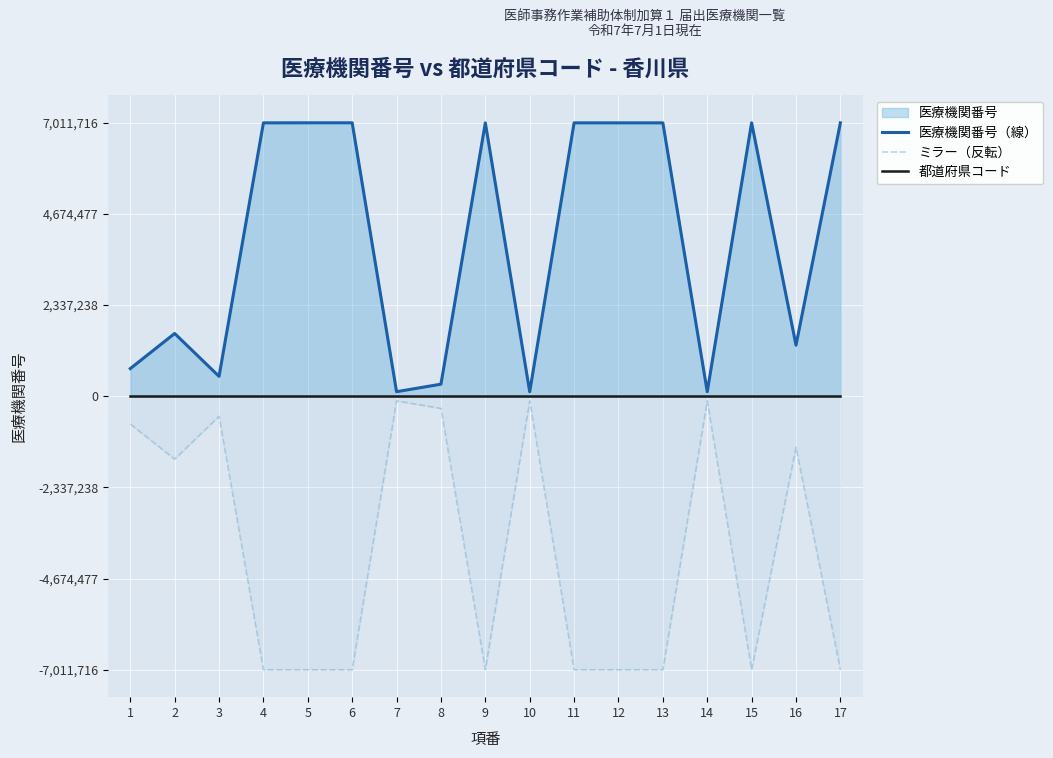

Rank the series by their average value, from lowest to highest.

ミラー（反転）, 都道府県コード, 医療機関番号（線）